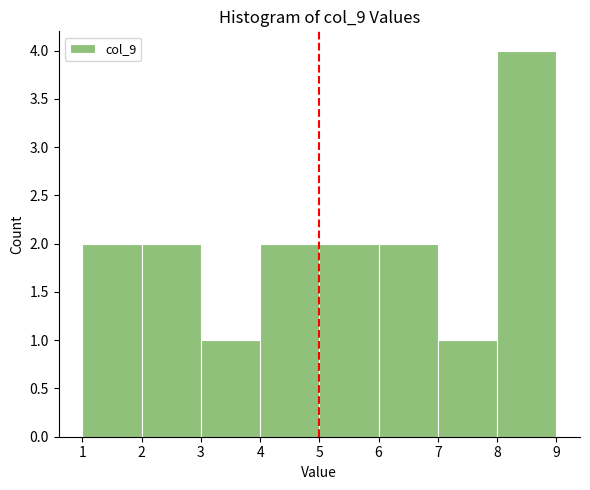

Reading left to right, transcribe this chart: for each bar, give the range it covers on the x-axis and its height. The values are not printed on the chart, so give them approximately, as read against the axis.

1 to 2: 2
2 to 3: 2
3 to 4: 1
4 to 5: 2
5 to 6: 2
6 to 7: 2
7 to 8: 1
8 to 9: 4